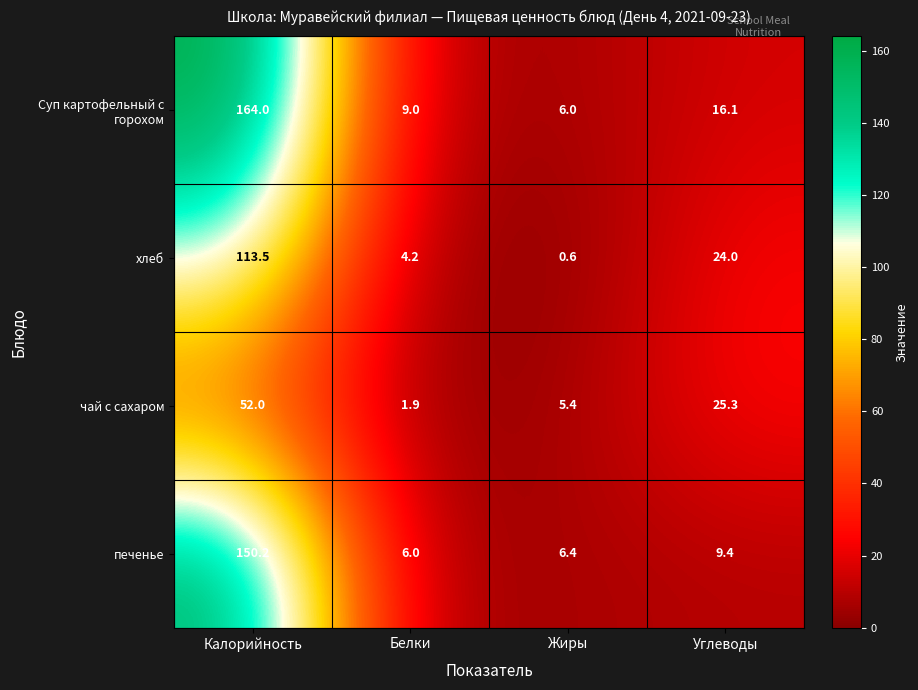

What is the difference between the maximum and minimum values in the чай с сахаром series?

50.1